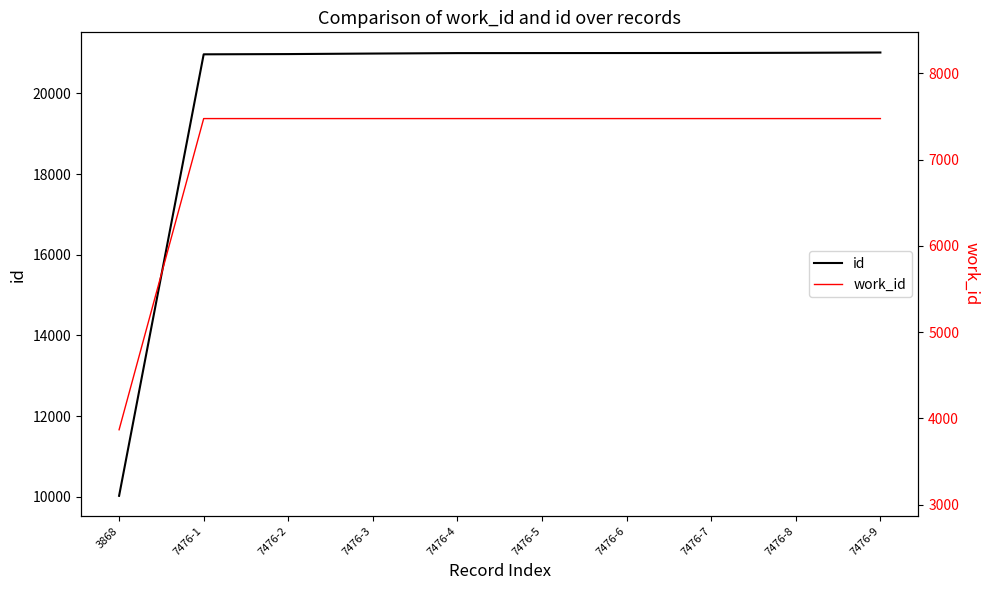

True or false: id has a value of 20999 at 7476-5.

True